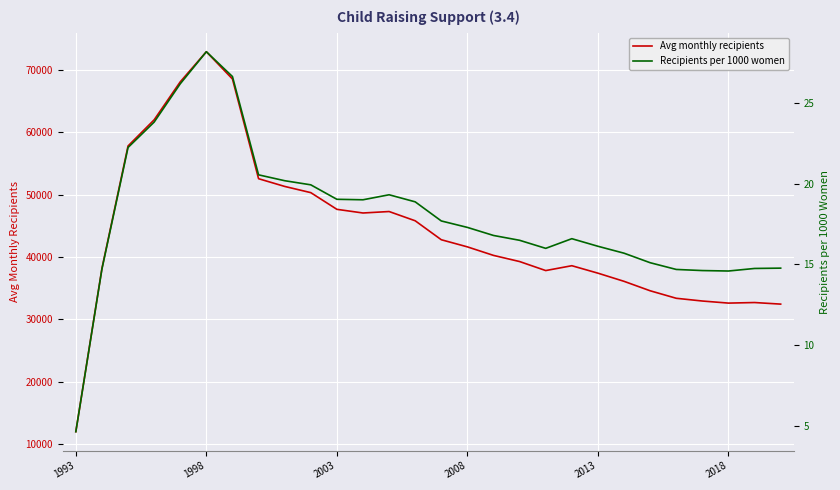

Rank the series by their average value, from highest to lowest.

Avg monthly recipients, Recipients per 1000 women